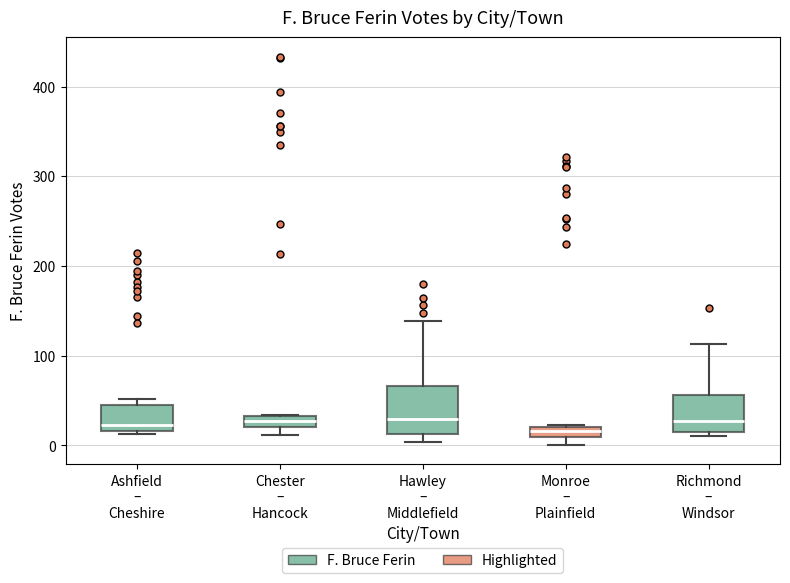

Where is the upper edge of the box for Ashfield – Cheshire on the y-axis? The values are not printed on the chart, so give them approximately, as read against the axis.

50